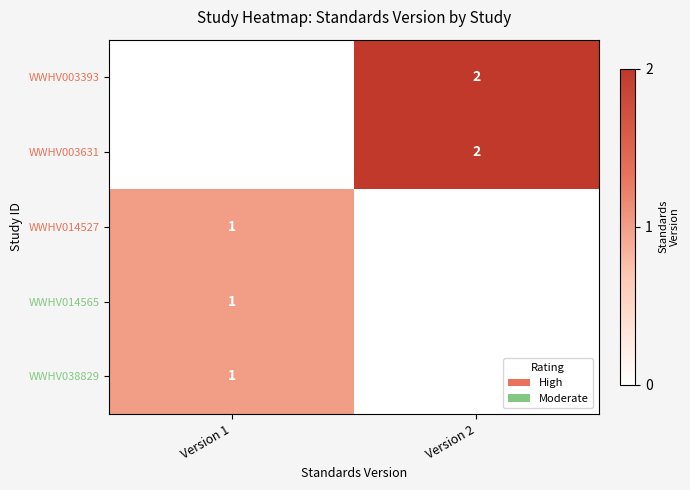

The value of WWHV003393 at Version 2 is 2. True or false?

True